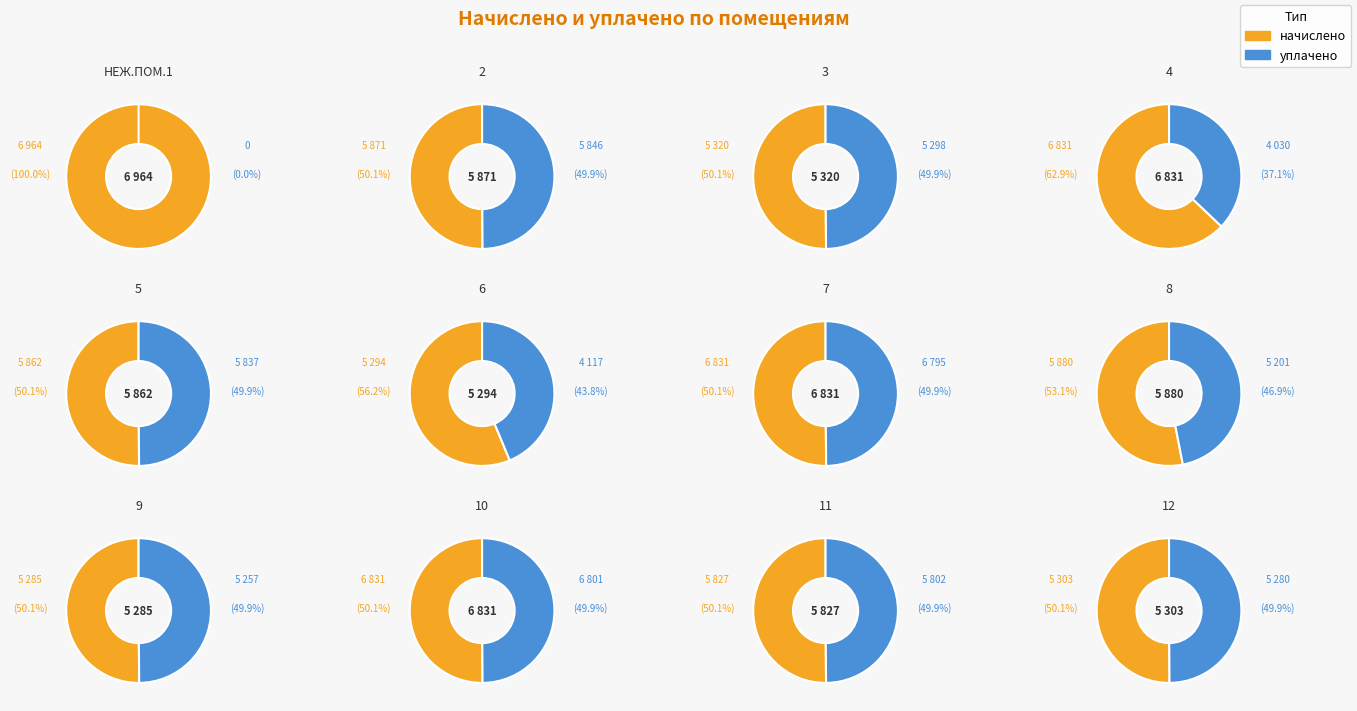

To the nearest percent, what is the combined percentage of 8 and 5?

18%